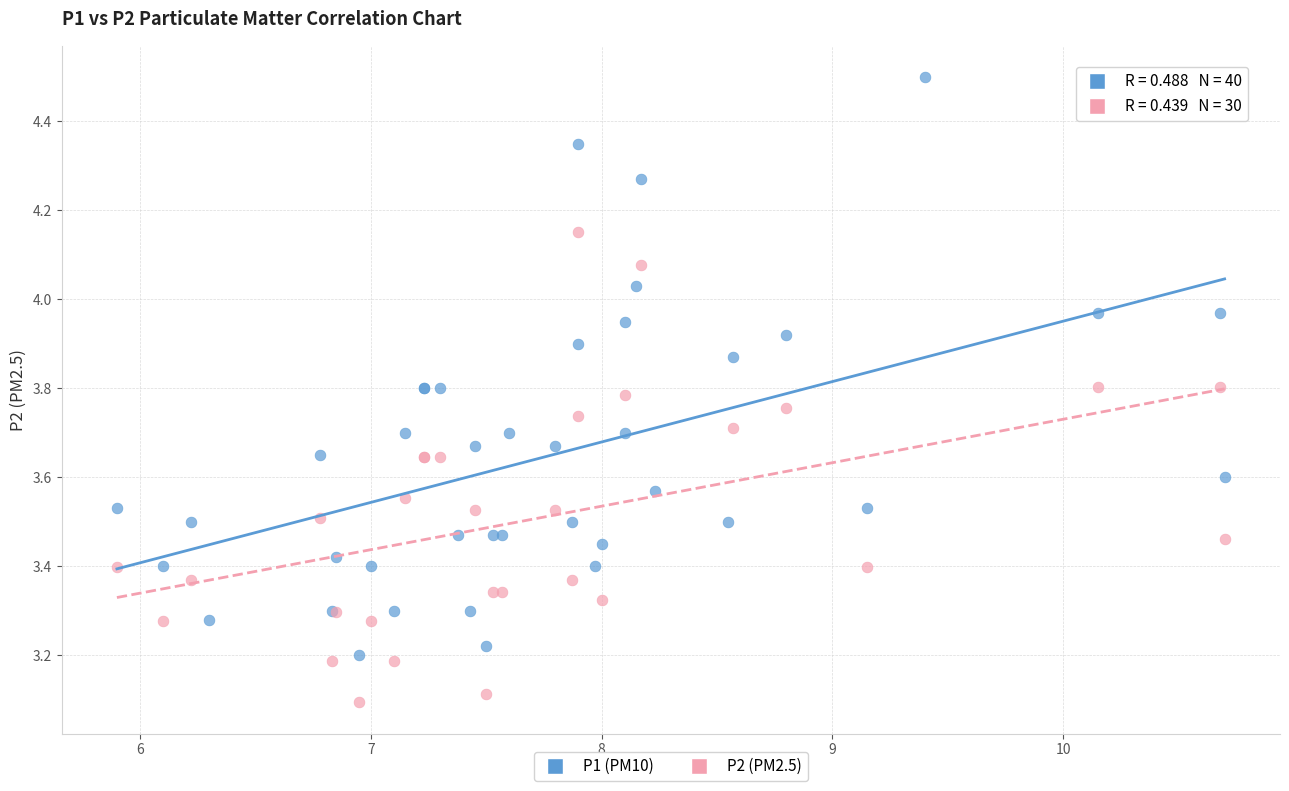

Which series contains the lowest Y value?

P2 (PM2.5)